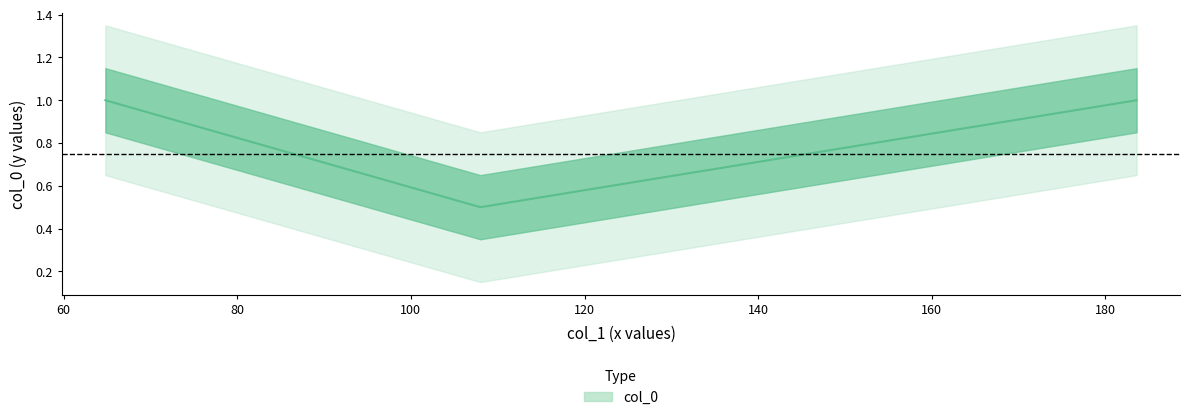

Does the chart have visible grid lines?

No